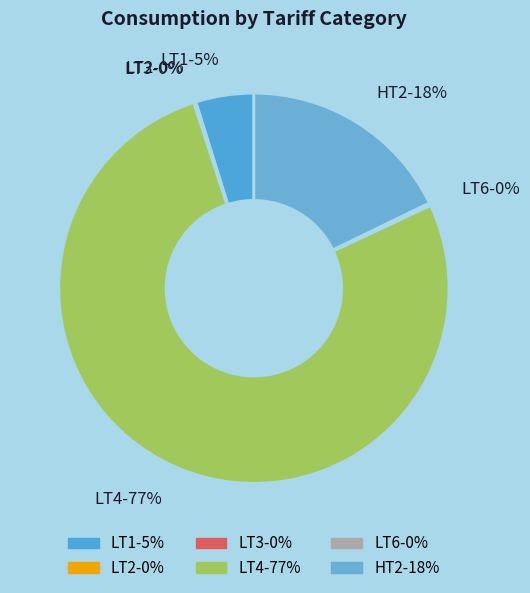

What is the largest slice in the pie chart?

LT4